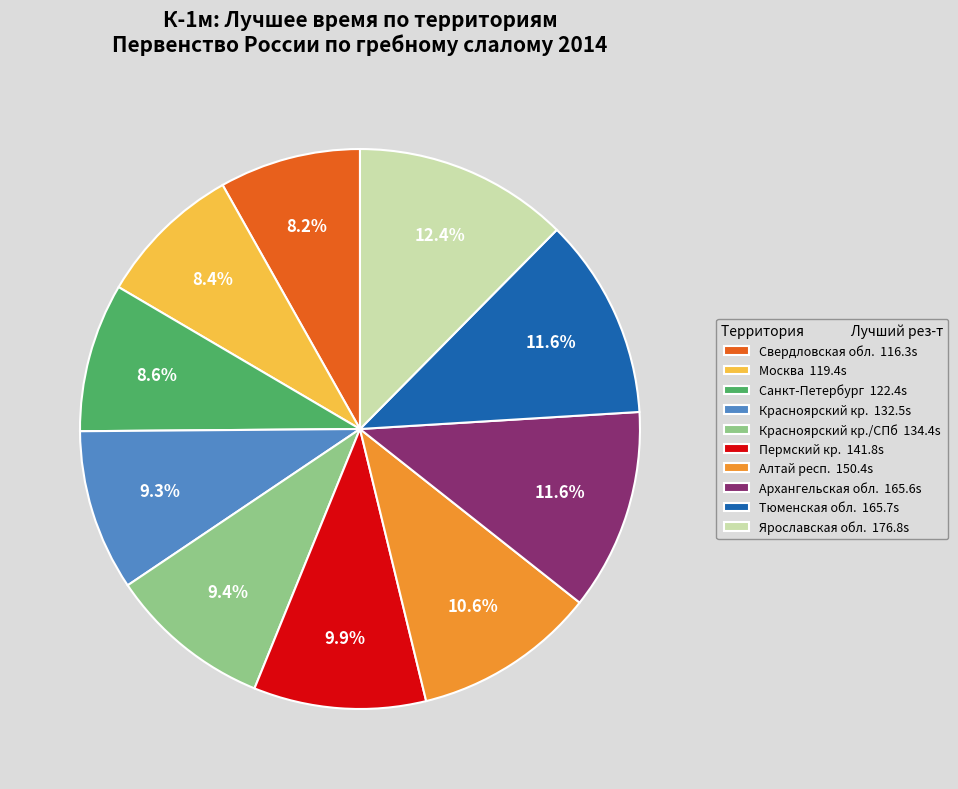

Does Свердловская обл. 116.3s account for over 50% of the chart?

No